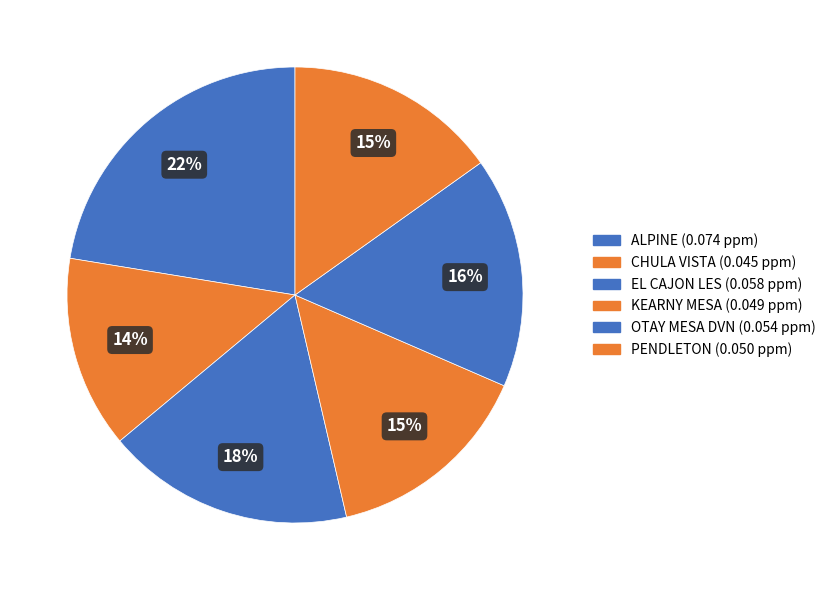

Count the number of slices in the pie.

6